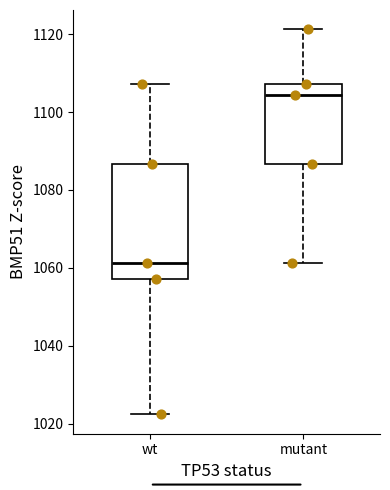

Reading left to right, read every box against the y-axis: the position of its median line, the range the box covers, and the ends of its whiskers. The values are not printed on the chart, so give them approximately, as read against the axis.

wt: median 1062, box 1058 to 1086, whiskers 1022 to 1108
mutant: median 1104, box 1086 to 1108, whiskers 1062 to 1122